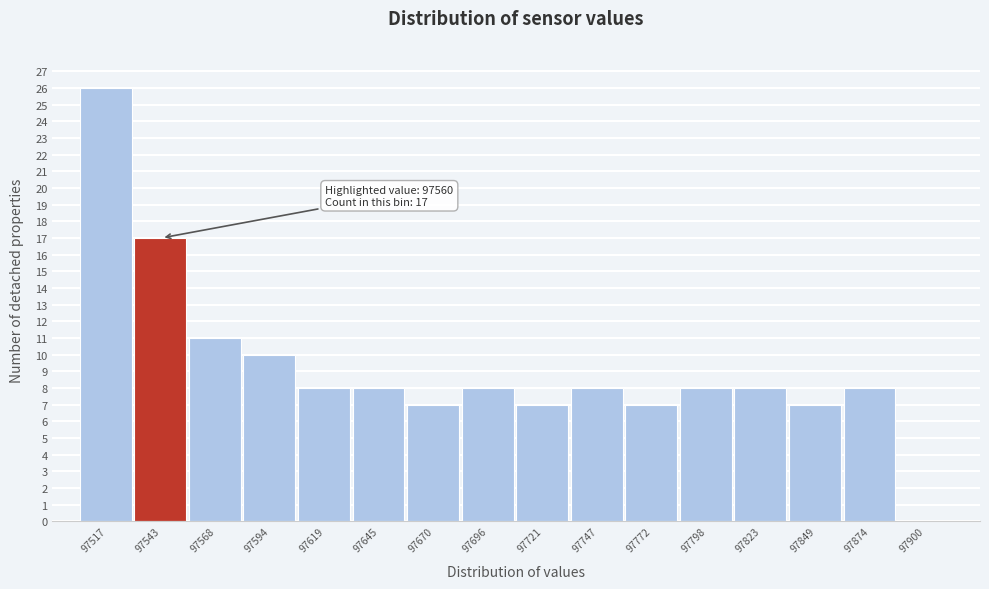

Reading left to right, list all the values displayed in this chart.

97517=26	97543=17	97568=11	97594=10	97619=8	97645=8	97670=7	97696=8	97721=7	97747=8	97772=7	97798=8	97823=8	97849=7	97874=8	97900=0